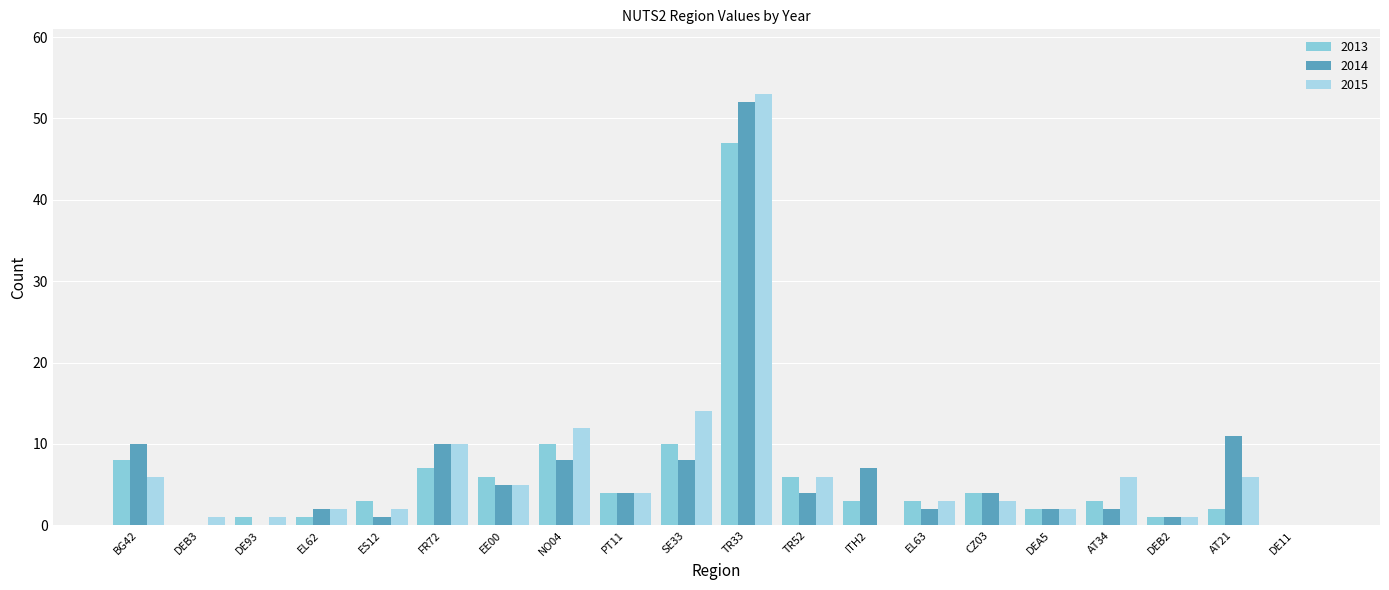

Are the bars grouped side by side (vs. stacked)?

Yes